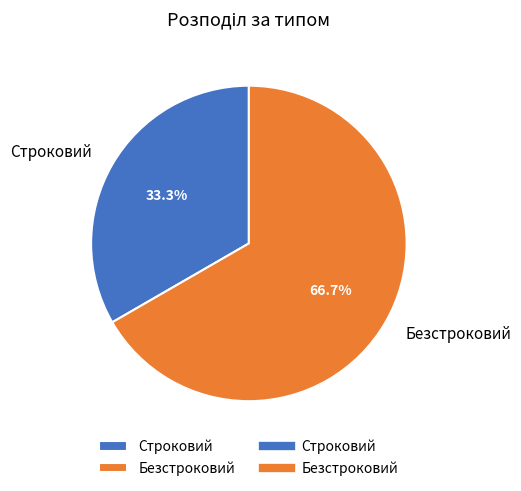

Which has a higher value, Строковий or Безстроковий?

Безстроковий